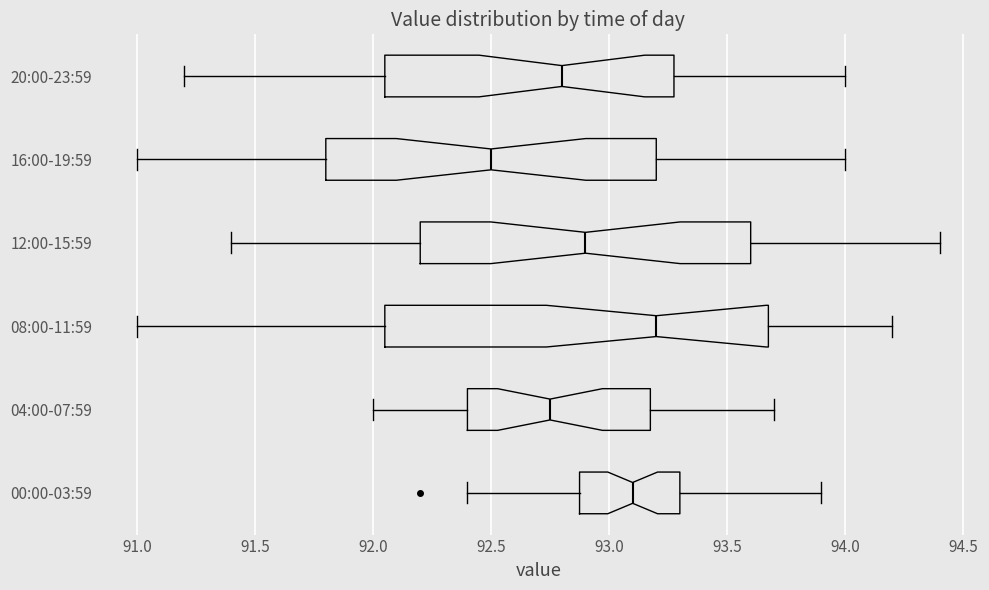

Comparing the boxes themselves (not the whiskers), which one is the widest?

08:00-11:59